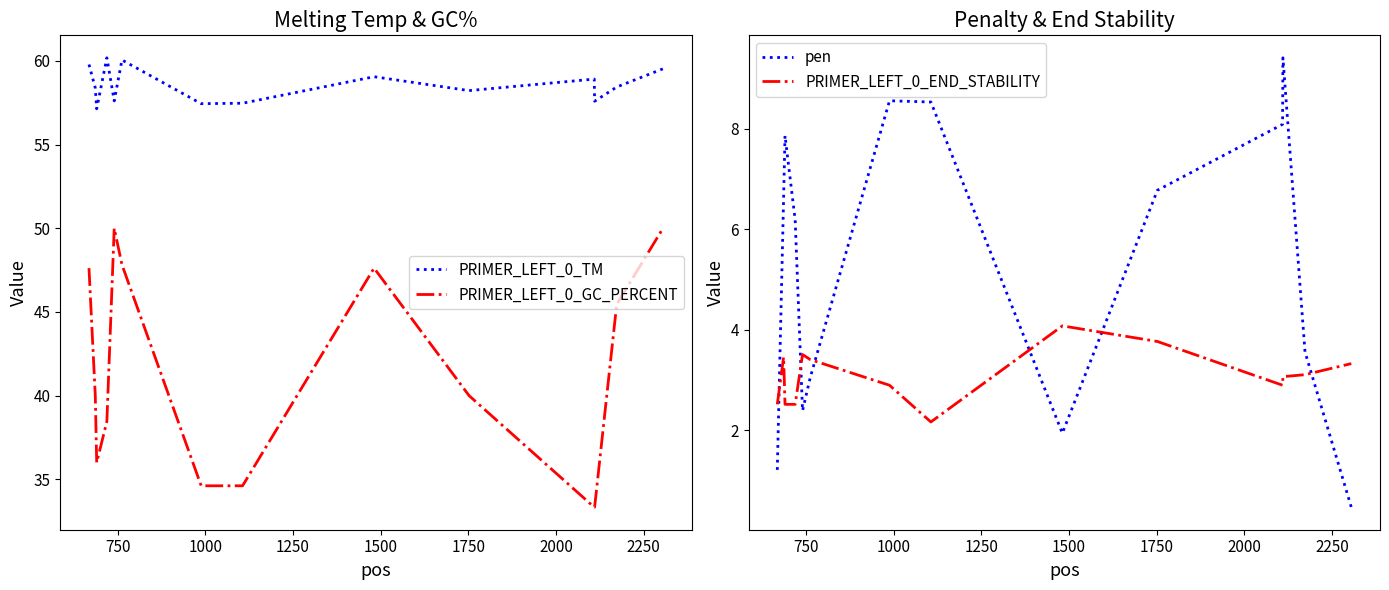

In pen, how many points are lower than both neighbors (excluding endpoints)?

2